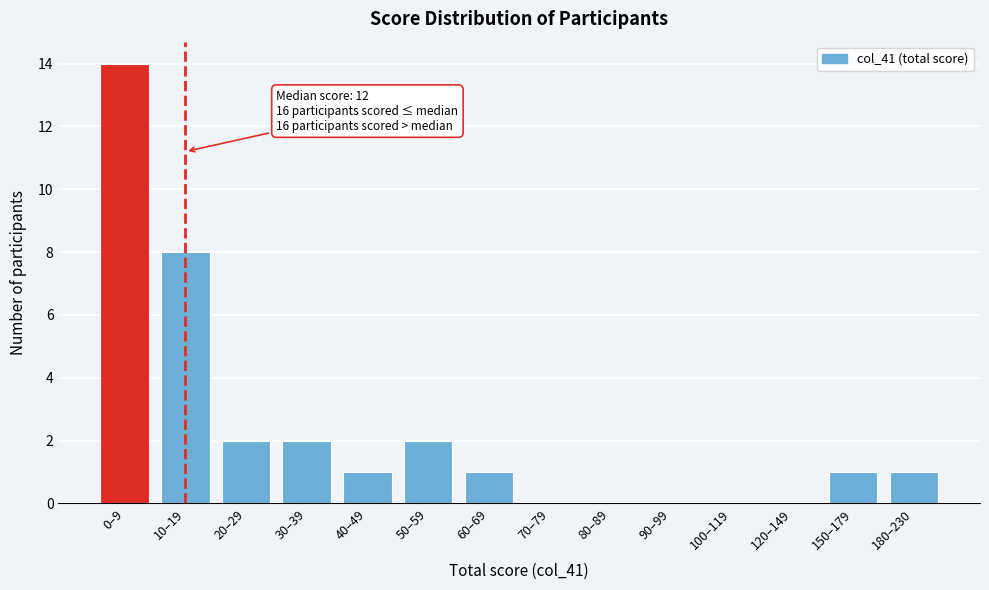

Reading left to right, extract all data points from this chart.

0–9=14	10–19=8	20–29=2	30–39=2	40–49=1	50–59=2	60–69=1	70–79=0	80–89=0	90–99=0	100–119=0	120–149=0	150–179=1	180–230=1